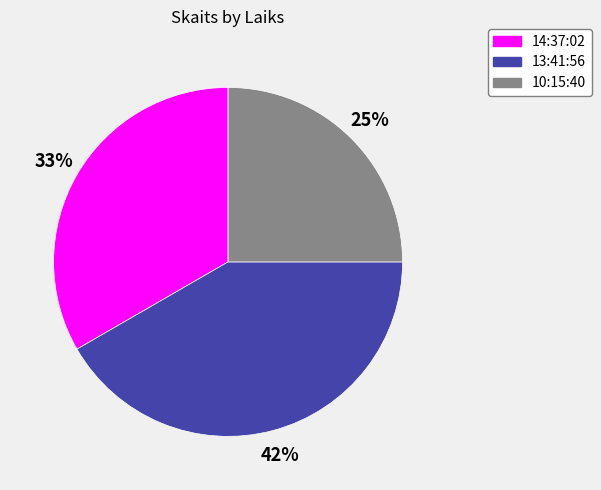

Rank the categories by value from lowest to highest.

10:15:40, 14:37:02, 13:41:56